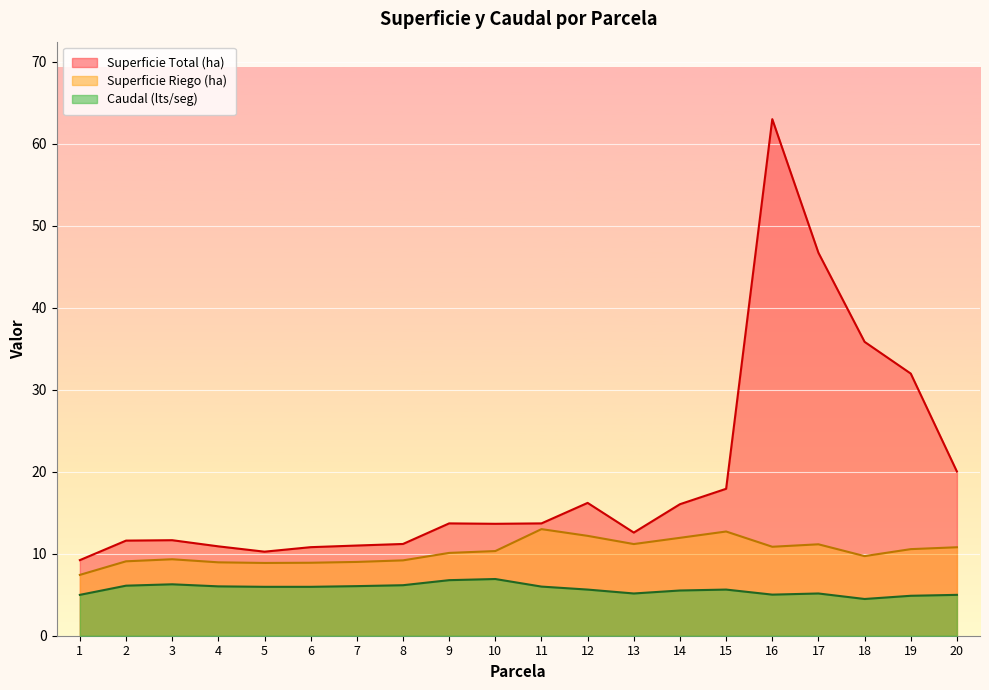

Which category has the highest value in the Caudal (lts/seg) series?

10